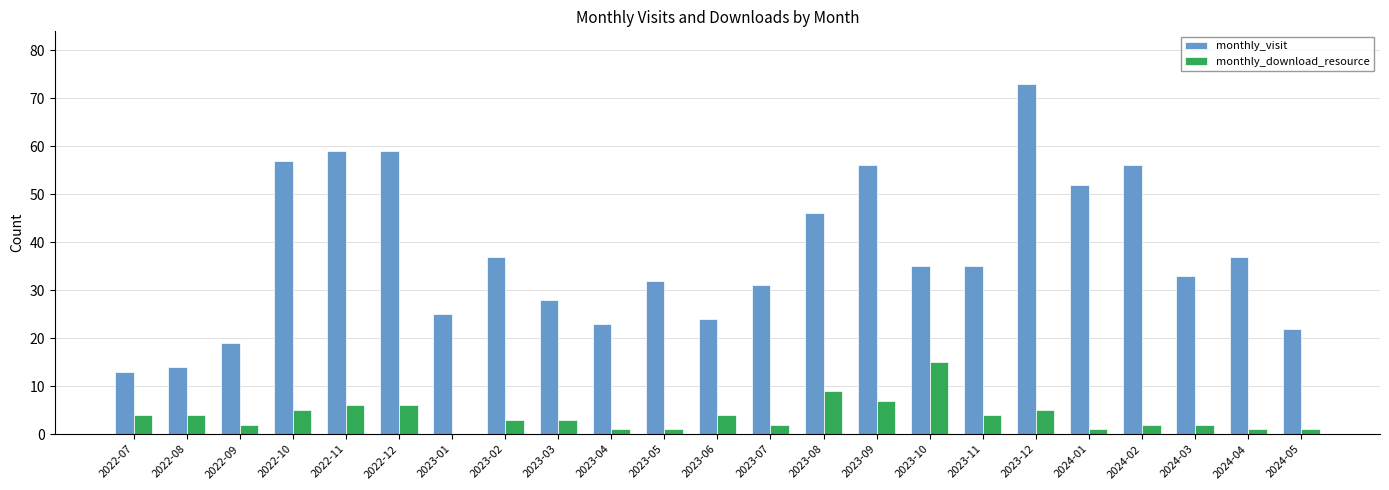

True or false: monthly_visit has a value of 13 at 2022-07.

True